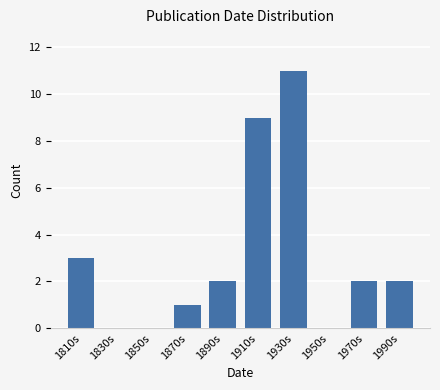

Reading left to right, what are all the values shown in this chart?

1810s=3	1830s=0	1850s=0	1870s=1	1890s=2	1910s=9	1930s=11	1950s=0	1970s=2	1990s=2